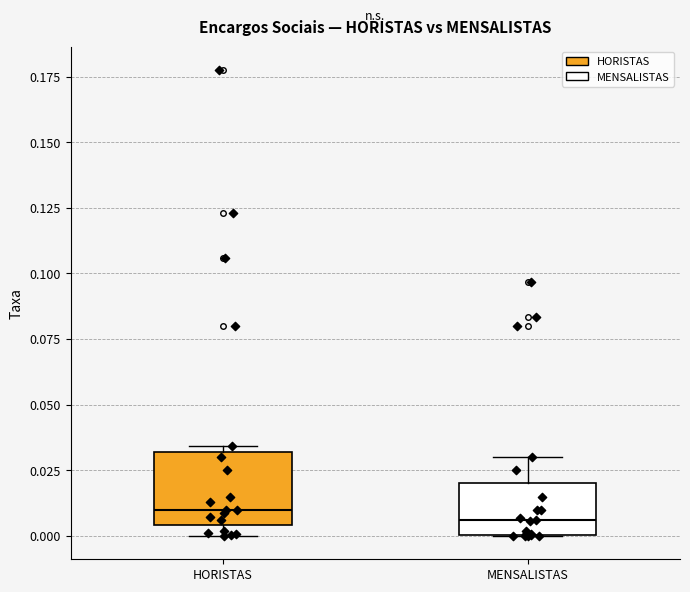

Reading left to right, transcribe this box plot: for each box, give where its median line is, the range the box spans, and where its two whiskers end, as read against the y-axis. The values are not printed on the chart, so give them approximately, as read against the axis.

HORISTAS: median 0.010, box 0.005 to 0.030, whiskers 0.000 to 0.035
MENSALISTAS: median 0.005, box 0.000 to 0.020, whiskers 0.000 to 0.030